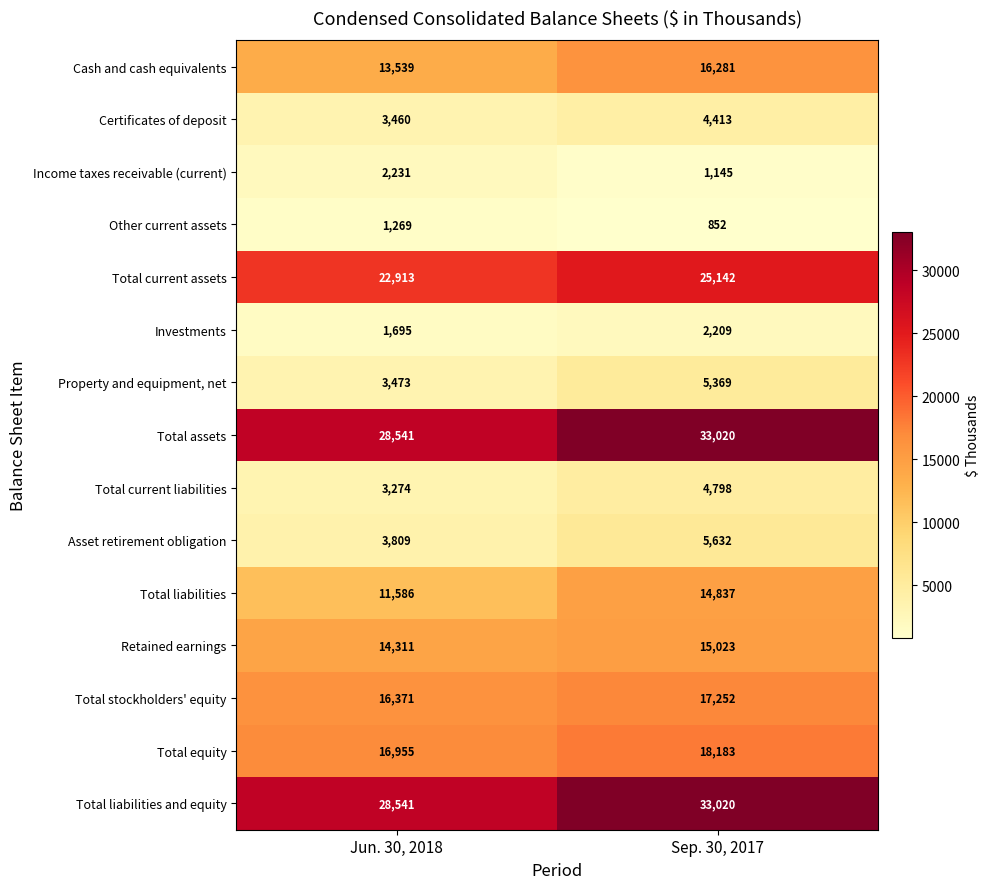

Which label corresponds to the smallest value in the chart?

Sep. 30, 2017